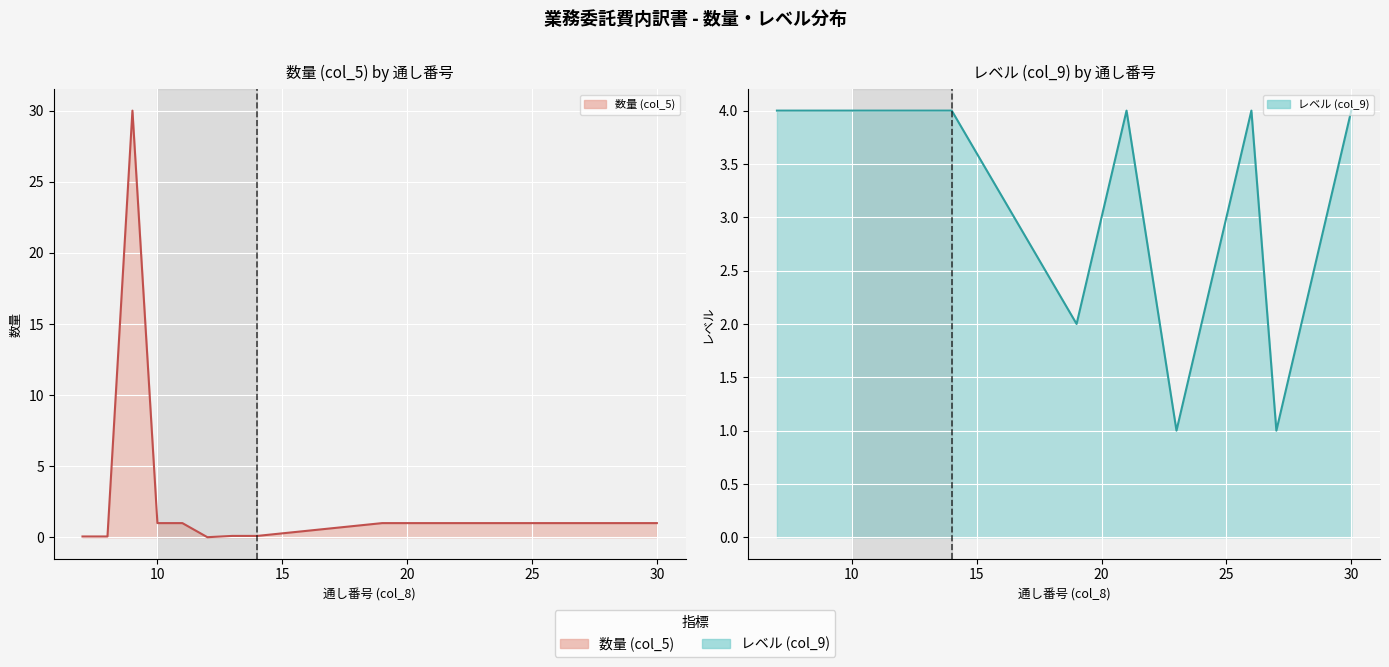

List the series in order of their overall mean, lowest first.

数量 line, レベル line